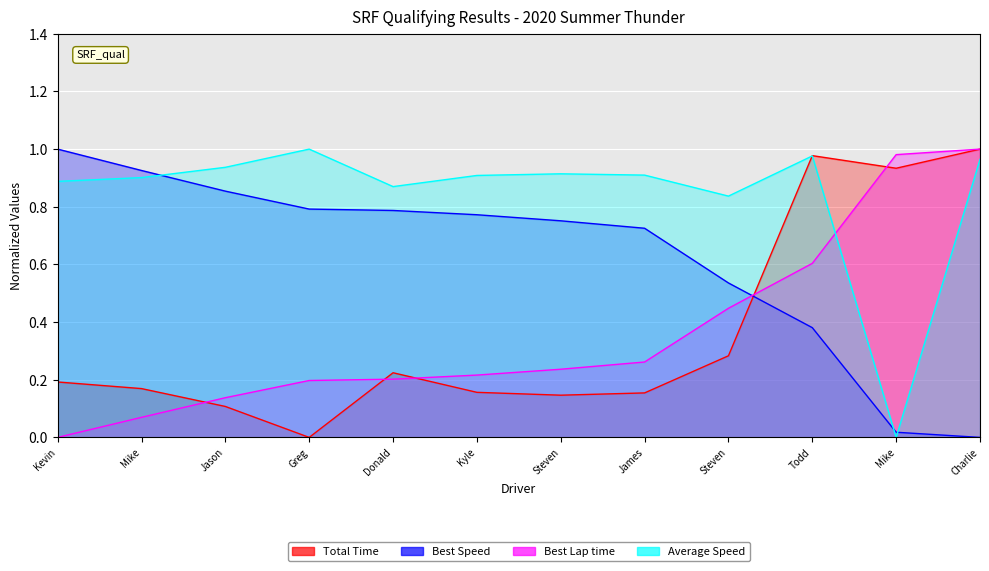

Which series has the largest total across all categories?

Average Speed